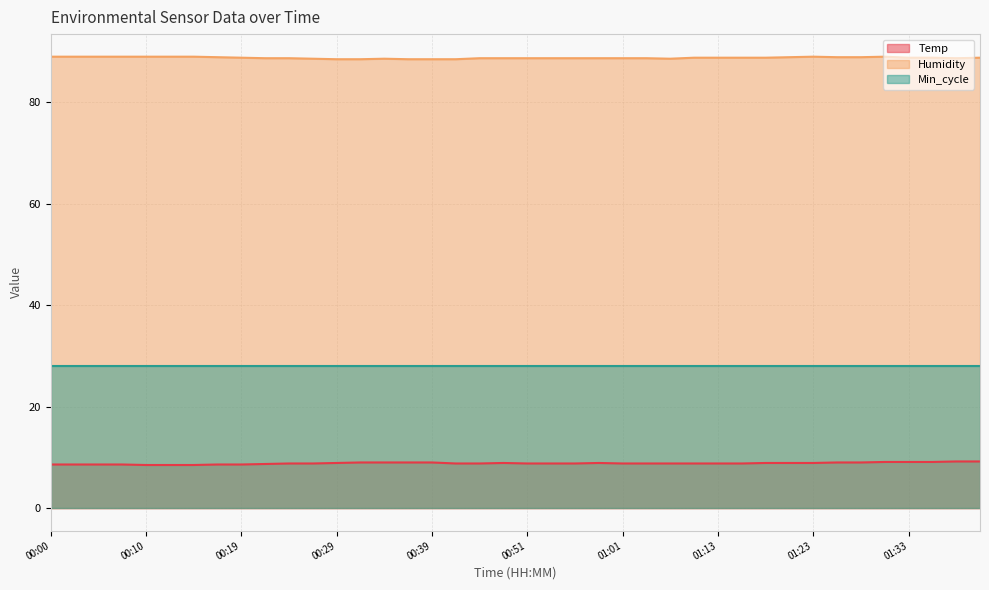

Rank the series at 01:13 from highest to lowest value.

Humidity, Min_cycle, Temp